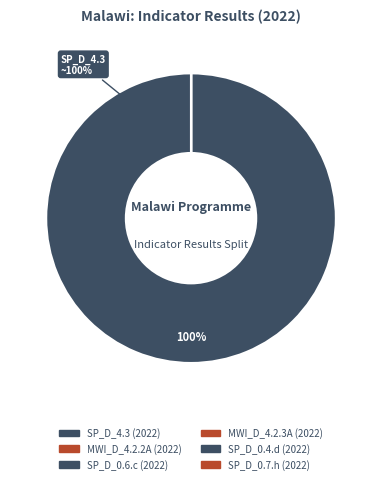

The SP_D_0.4.d (2022) slice represents 1% of the pie. True or false?

False